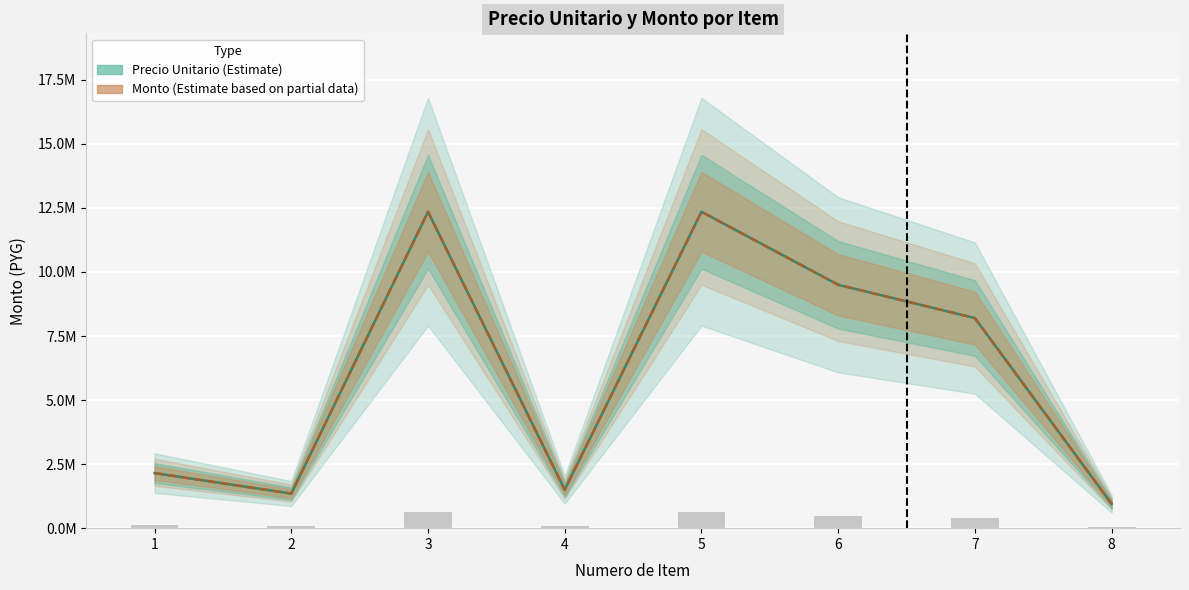

Which label corresponds to the largest value in the chart?

3